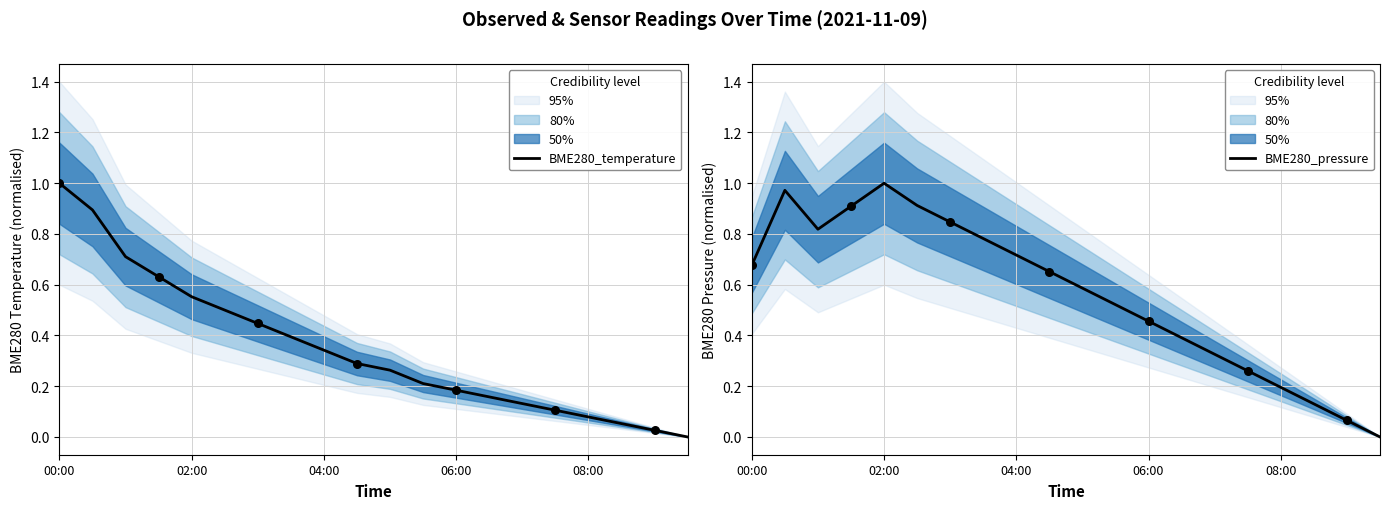

Which series has the largest total across all categories?

BME280_pressure